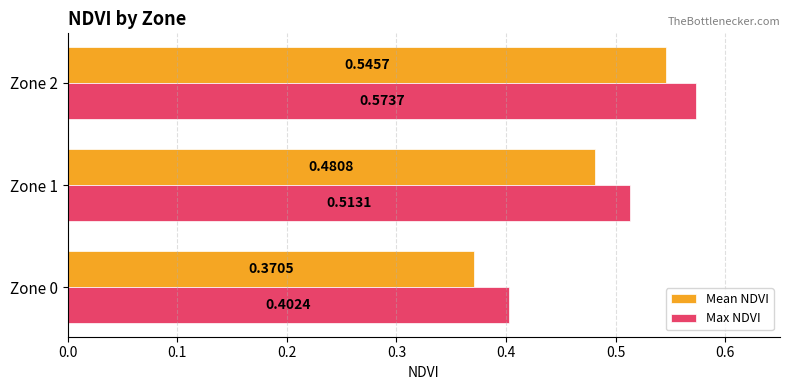

At how many categories does at least one series exceed 0?

3